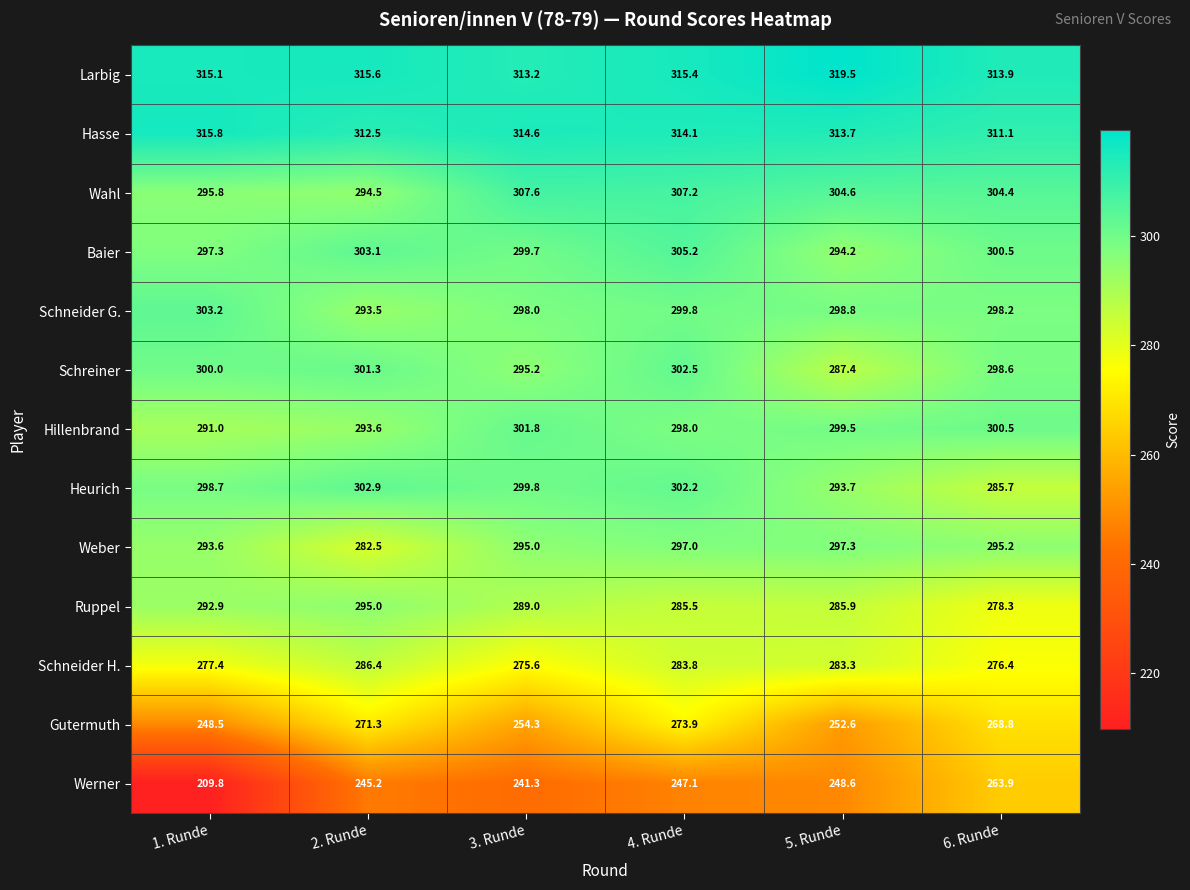

How many data points does each series have?

6